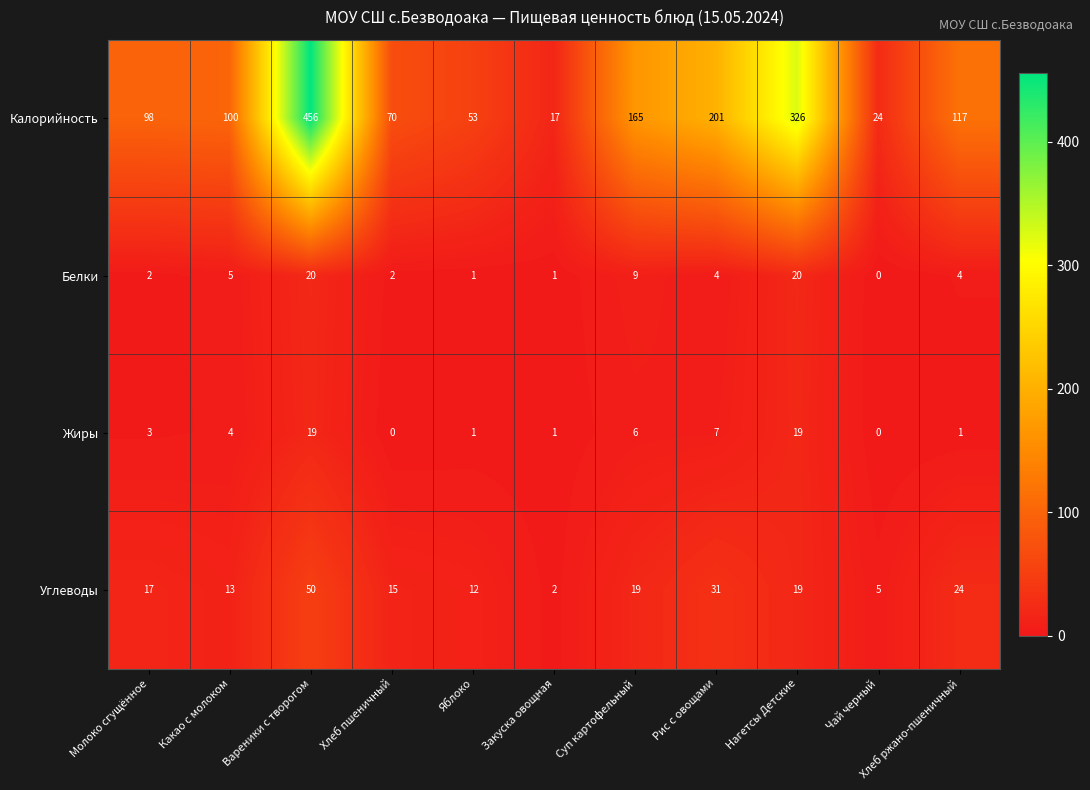

What is the difference between the maximum and second lowest values in the Калорийность series?

432